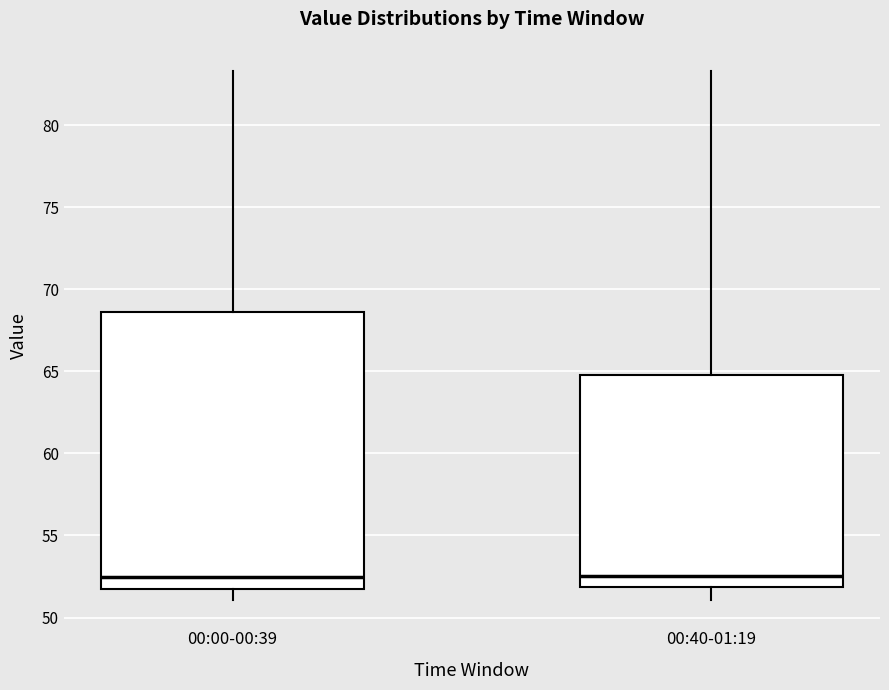

Comparing the boxes themselves (not the whiskers), which one is the tallest?

00:00-00:39